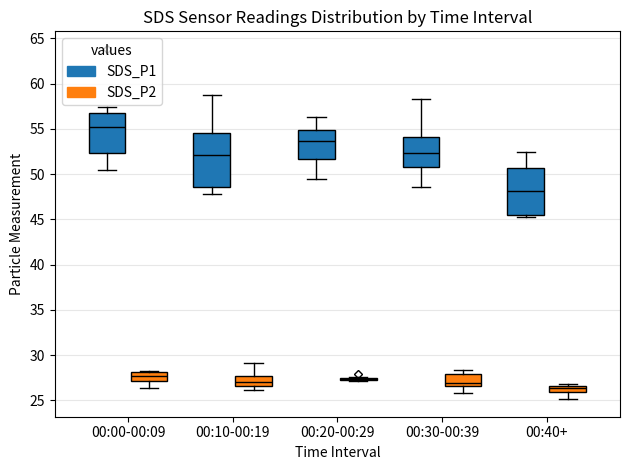

Comparing the boxes themselves (not the whiskers), which one is the tallest?

00:10-00:19 (SDS_P1)